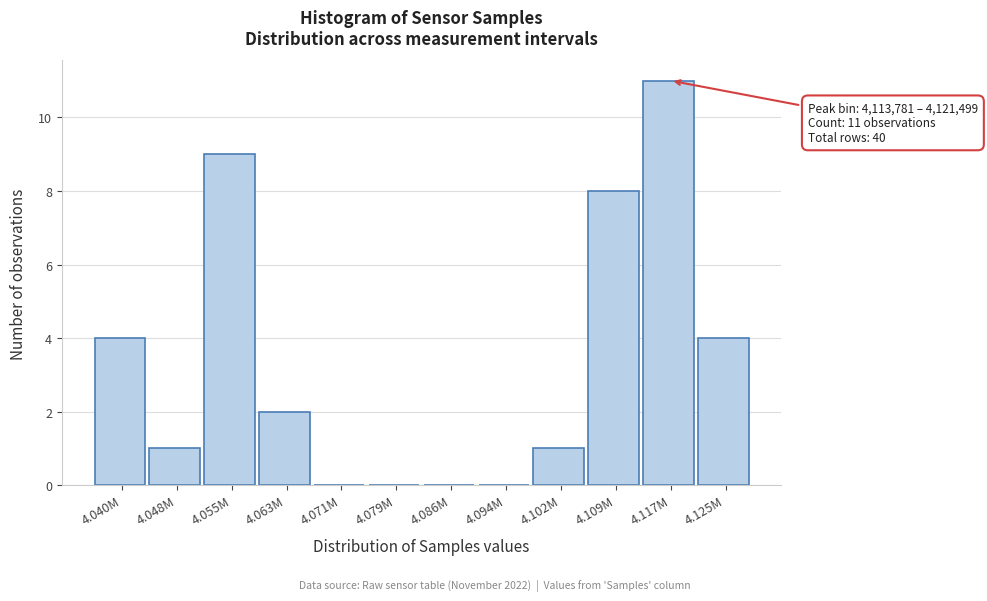

Reading left to right, extract all data points from this chart.

4.040M=4	4.048M=1	4.055M=9	4.063M=2	4.071M=0	4.079M=0	4.086M=0	4.094M=0	4.102M=1	4.109M=8	4.117M=11	4.125M=4